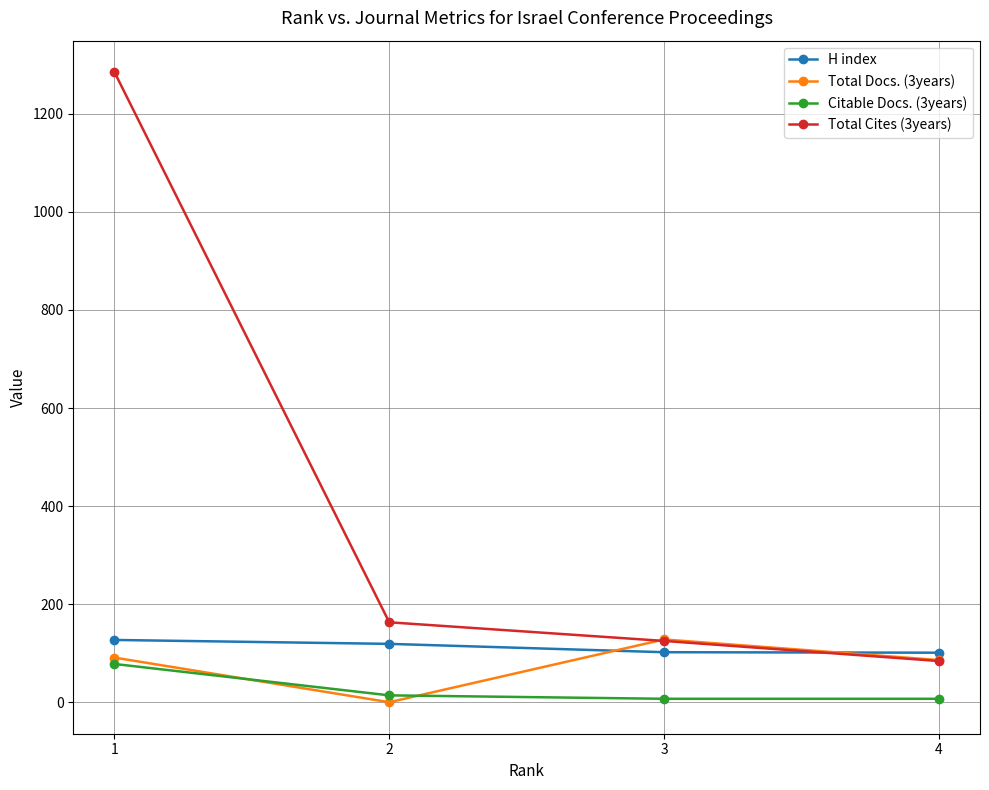

What is the maximum value shown in the chart?

1285